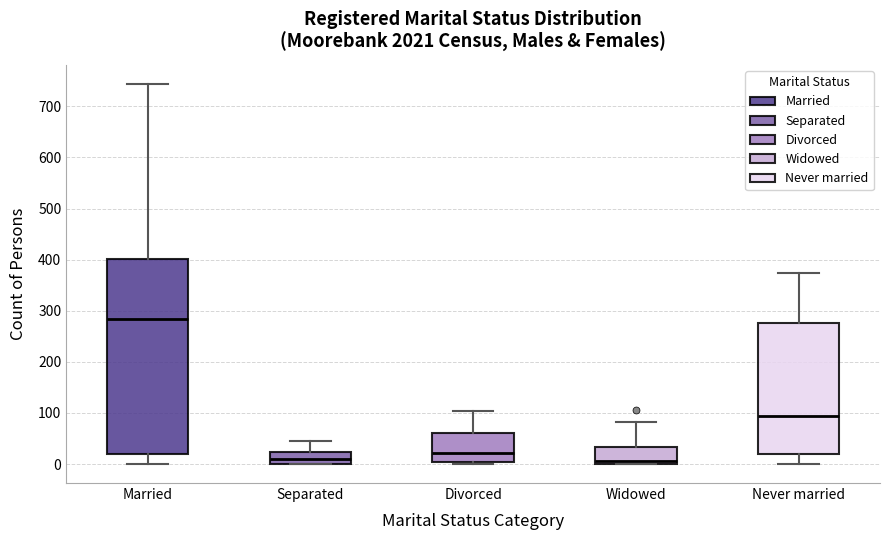

Reading left to right, transcribe this box plot: for each box, give where its median line is, the range the box spans, and where its two whiskers end, as read against the y-axis. The values are not printed on the chart, so give them approximately, as read against the axis.

Married: median 280, box 20 to 400, whiskers 0 to 740
Separated: median 10, box 0 to 20, whiskers 0 to 50
Divorced: median 20, box 0 to 60, whiskers 0 (just below the box's lower edge) to 100
Widowed: median 10, box 0 to 30, whiskers 0 to 80
Never married: median 90, box 20 to 280, whiskers 0 to 370